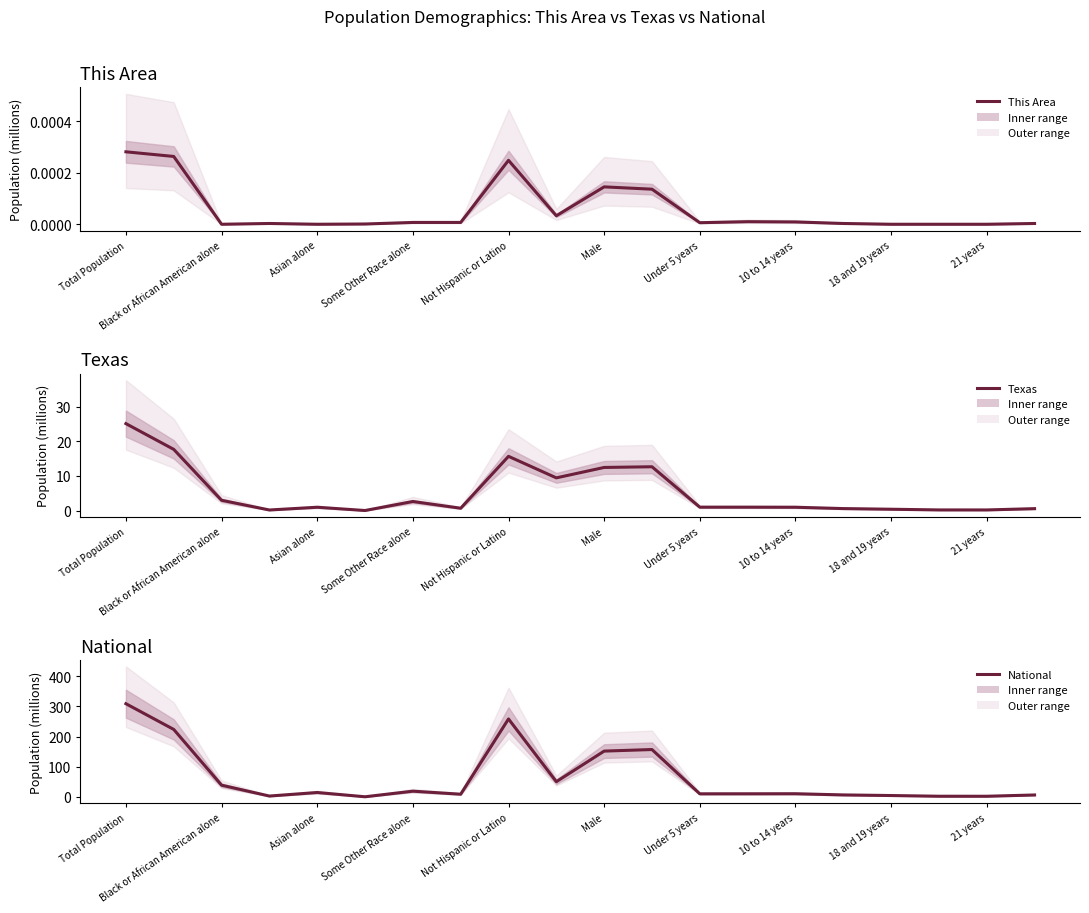

At which category does National reach its first local peak?

Asian alone